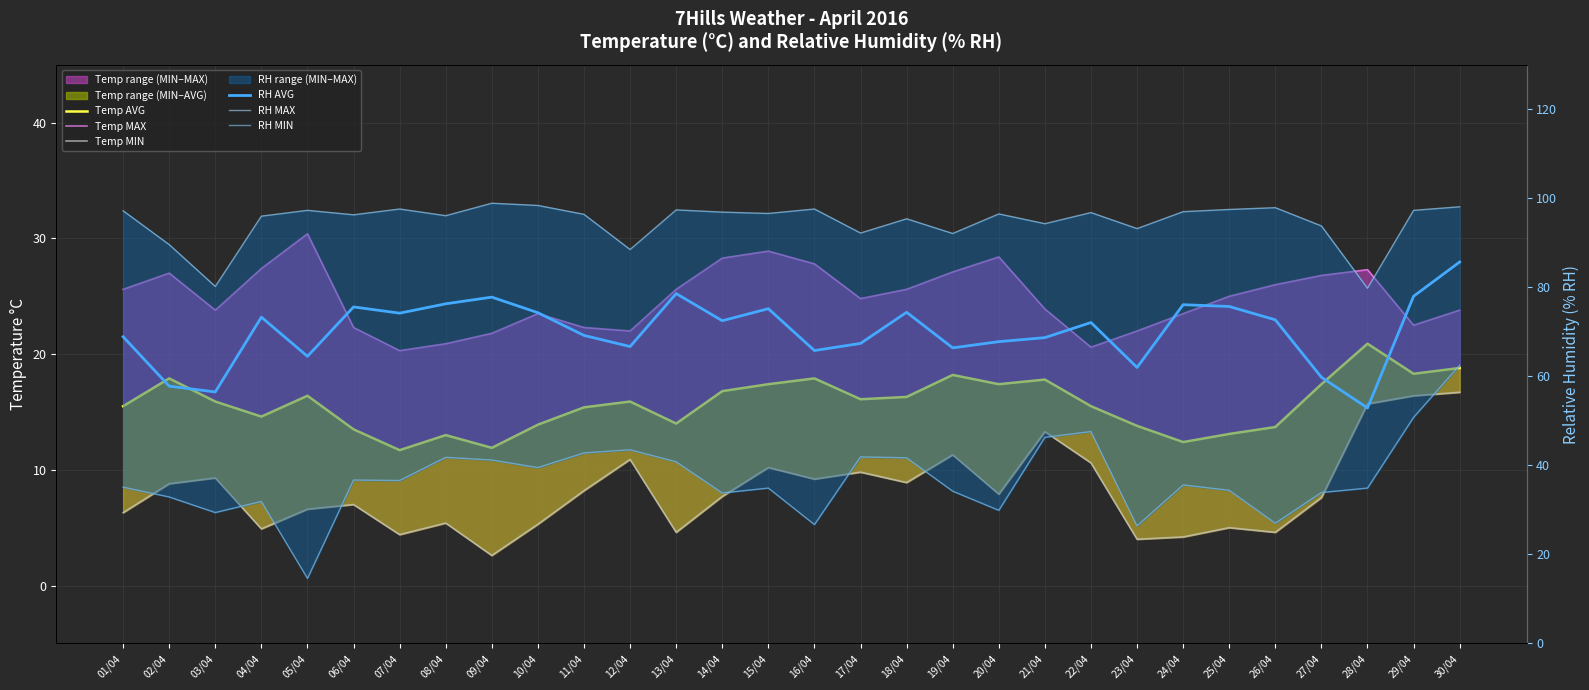

At which category does RH AVG reach its first local valley?

03/04